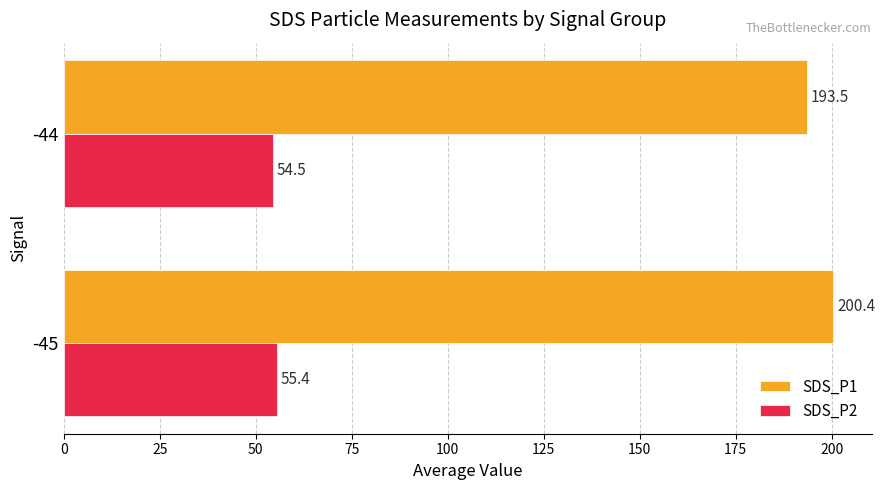

What is the difference between the maximum and minimum values in the SDS_P2 series?

0.9